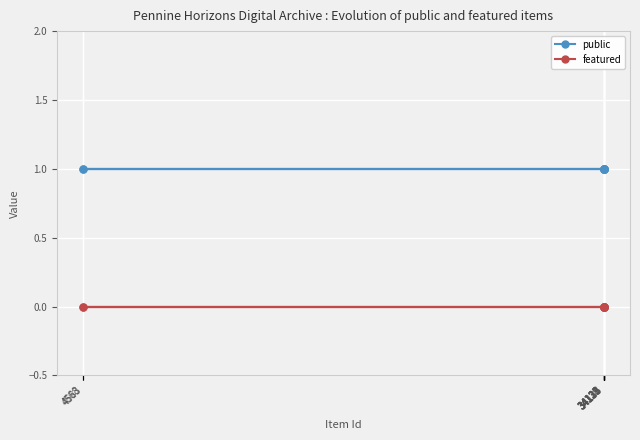

Which label corresponds to the largest value in the chart?

34129